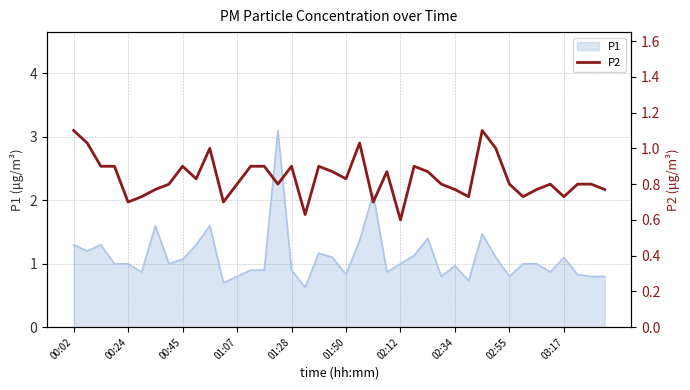

Is it true that P1 equals 1.0 at 02:34?

True